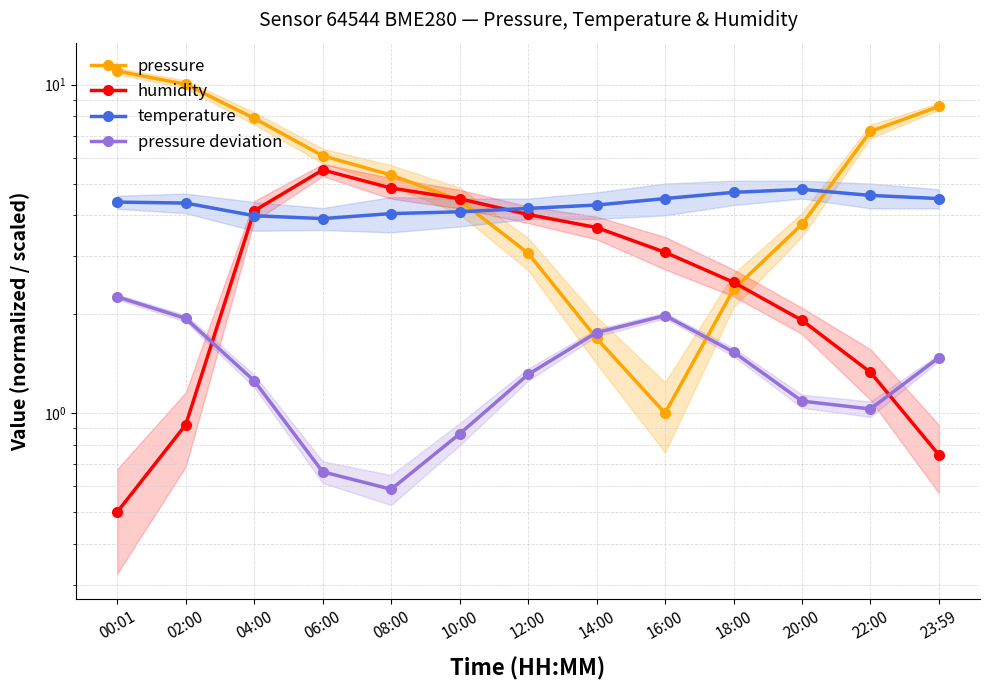

Read the pressure deviation value at 10:00.

0.9